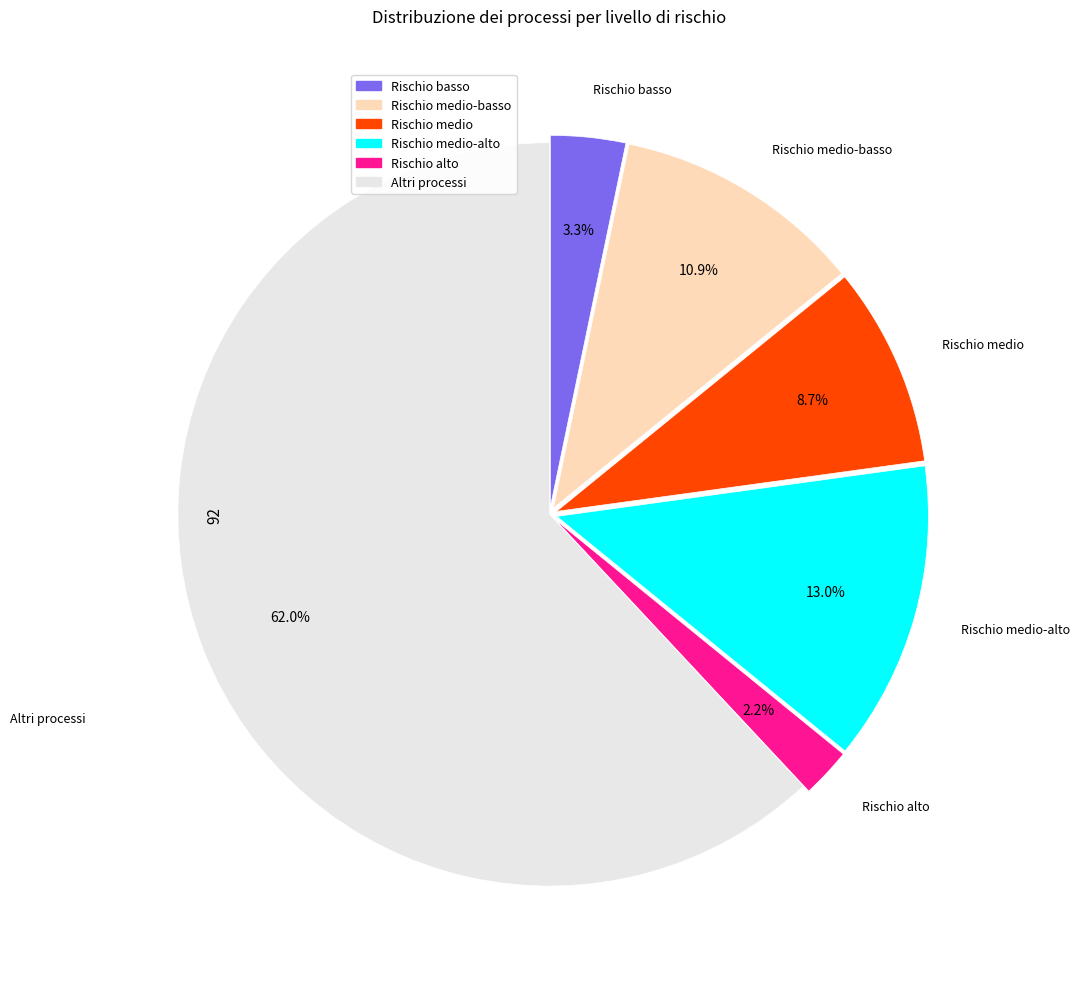

Count the number of slices in the pie.

6